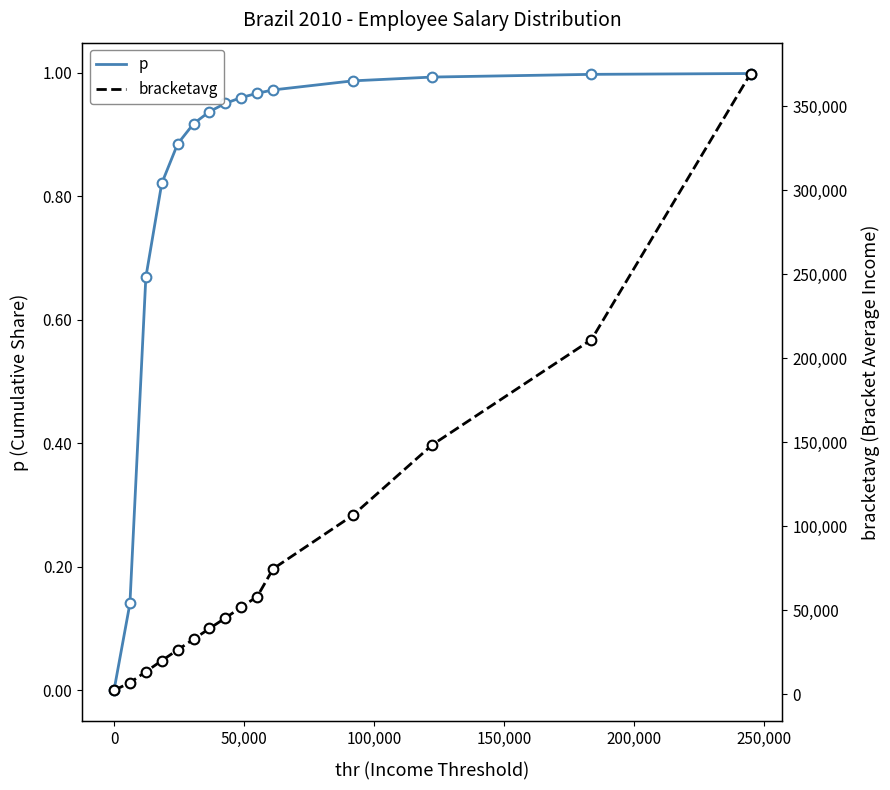

Reading right to left, list all the values displayed in this chart.

p: 1.0	1.0	1.0	1.0	1.0	1.0	1.0	1.0	0.9	0.9	0.9	0.8	0.7	0.1	0.0
bracketavg: 369362.5	211005.4	148409.0	106396.0	74637.4	58111.6	51817.0	45361.6	39101.5	32699.2	26393.1	19956.5	13372.7	6852.8	2287.8